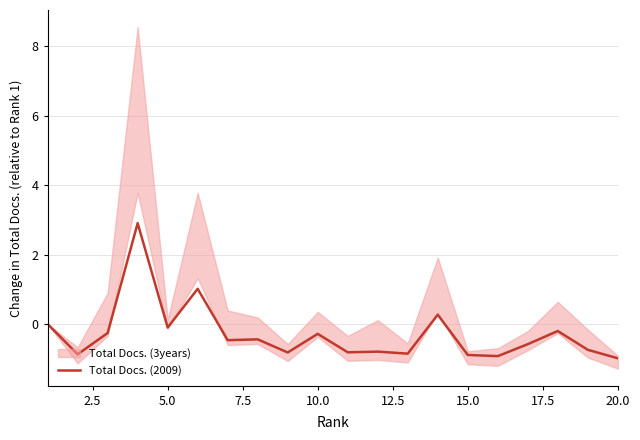

What is the greatest value displayed?

2.9